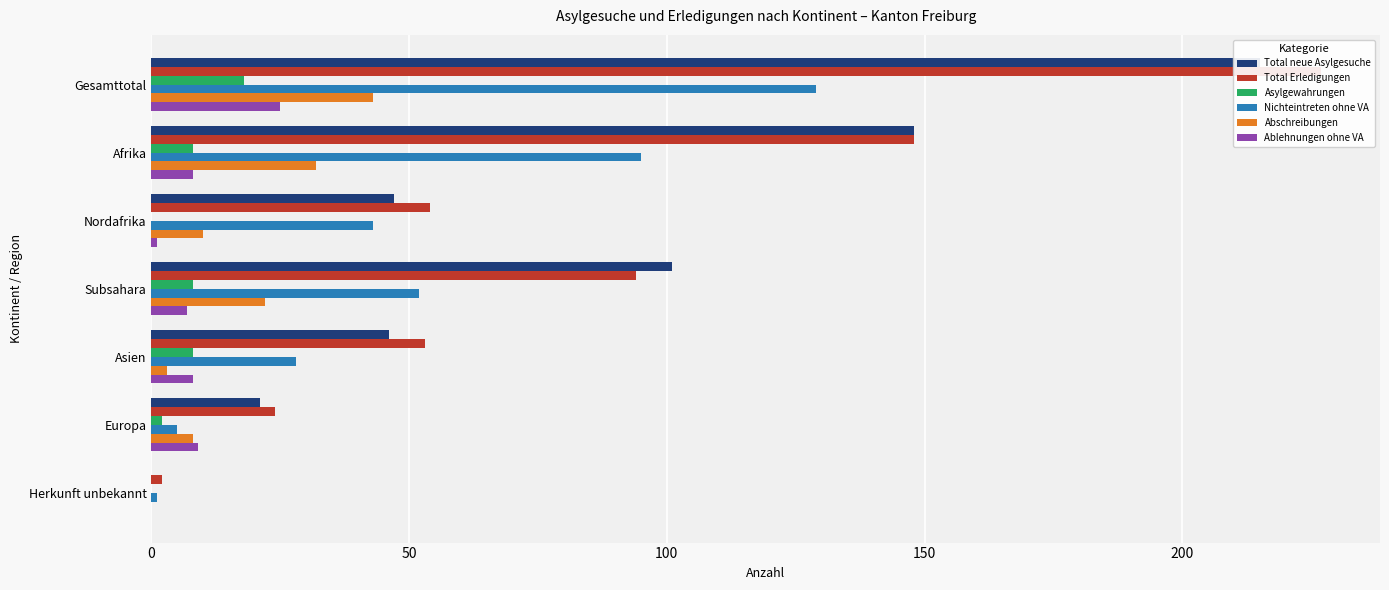

What are all the series names shown in the legend?

Total neue Asylgesuche, Total Erledigungen, Asylgewahrungen, Nichteintreten ohne VA, Abschreibungen, Ablehnungen ohne VA